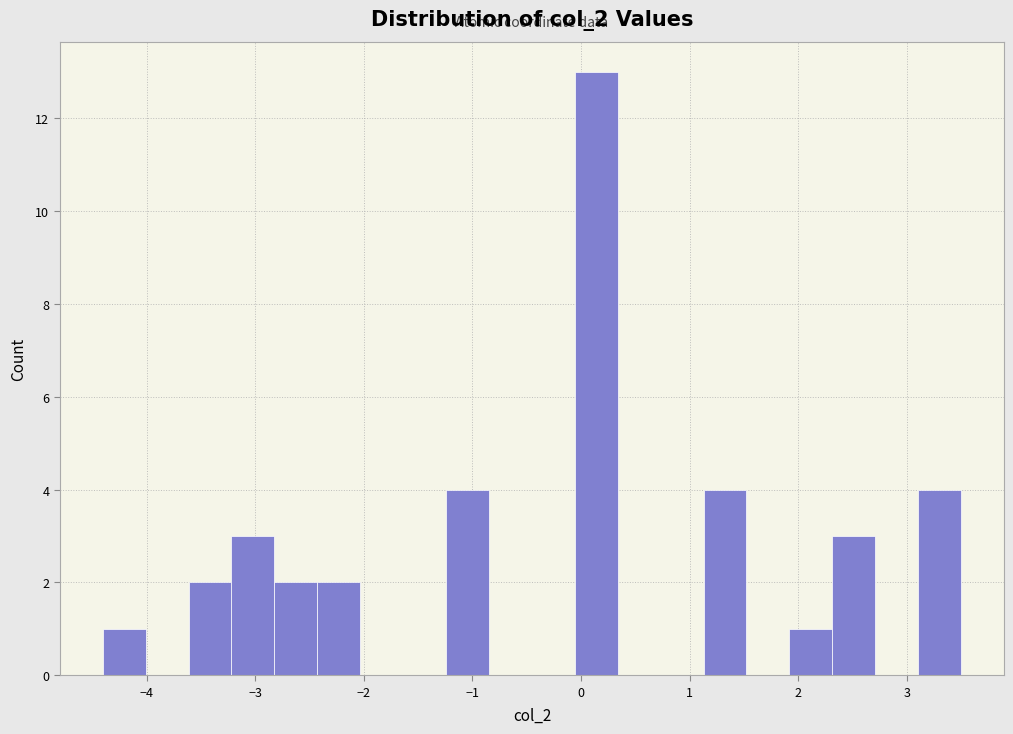

Read against the x-axis, roughly where is the centre of the tallest bar?

0.1